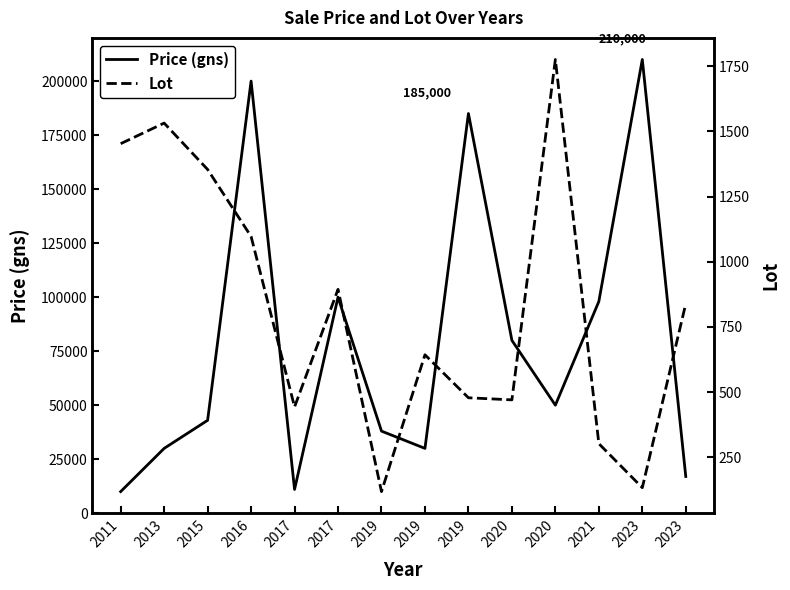

Does the chart display data point markers on the line(s)?

No